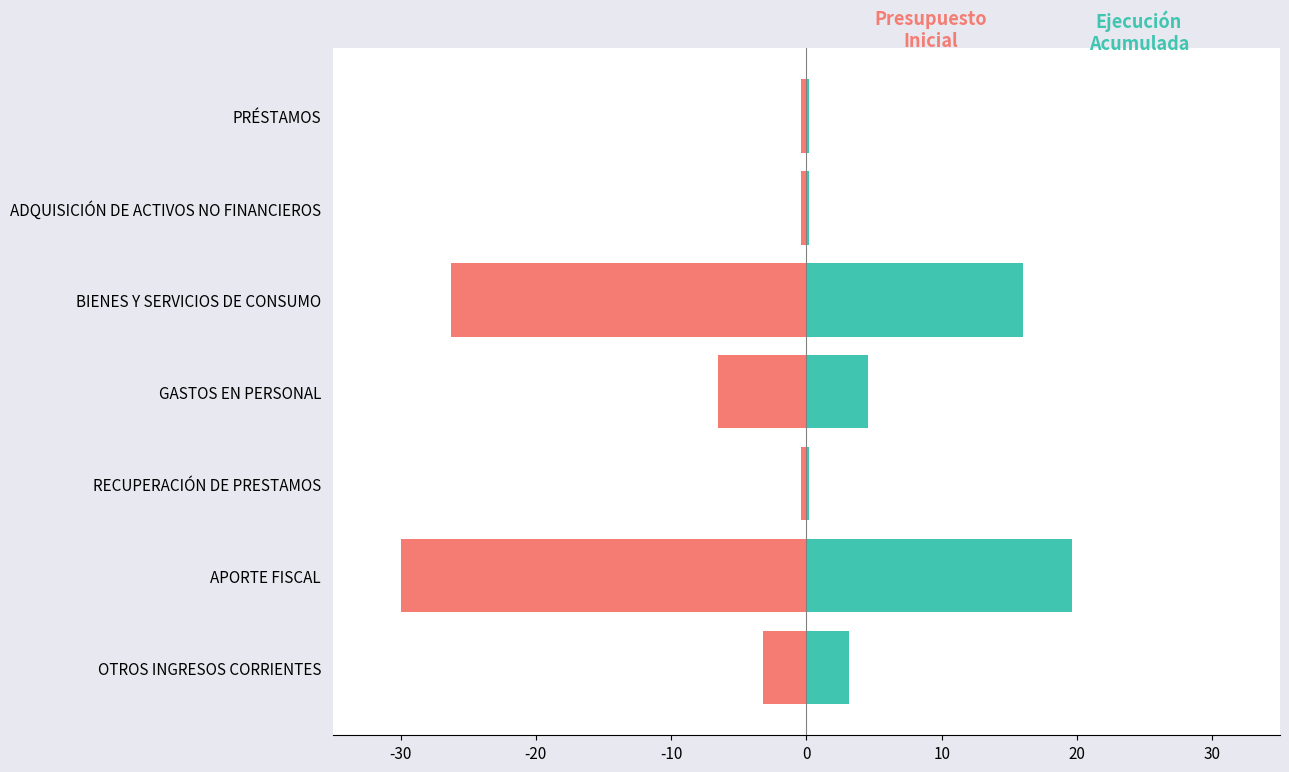

What is the sum of the Presupuesto Inicial values at BIENES Y SERVICIOS DE CONSUMO and RECUPERACIÓN DE PRESTAMOS?

-26.7